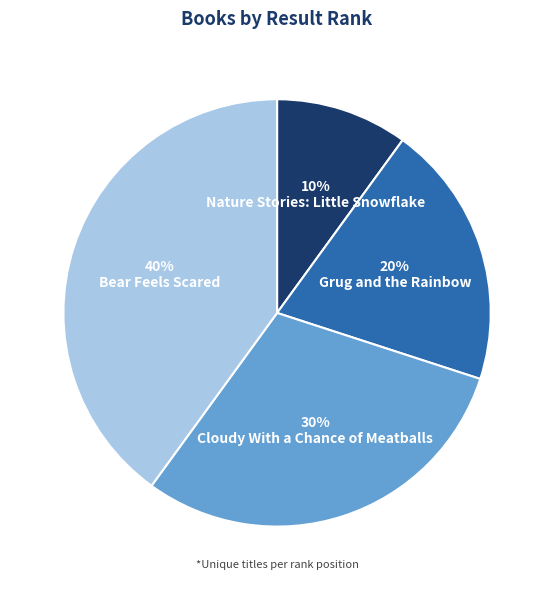

Does any single category account for the majority?

No